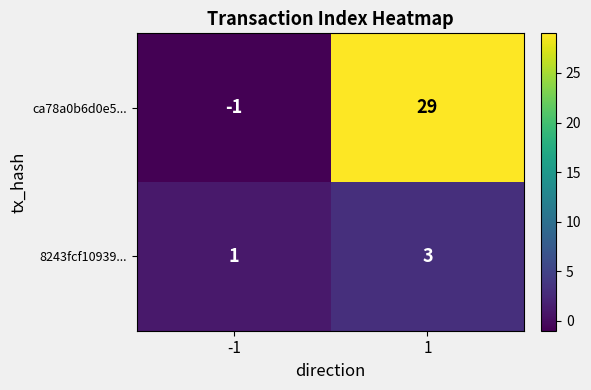

Rank the series at -1 from lowest to highest value.

ca78a0b6d0e5..., 8243fcf10939...